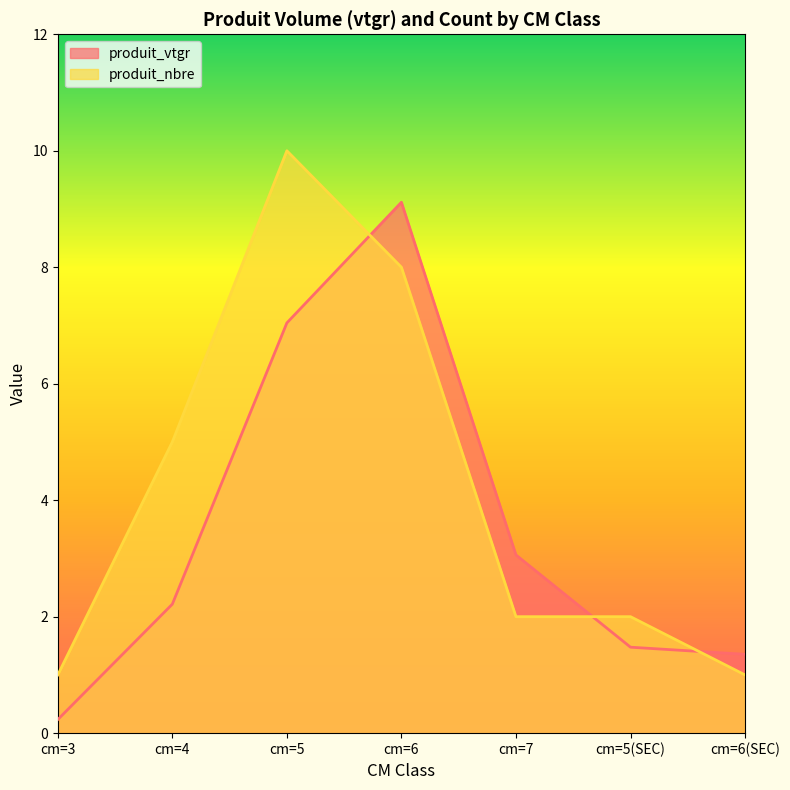

How many data points in produit_nbre are less than 2?

2